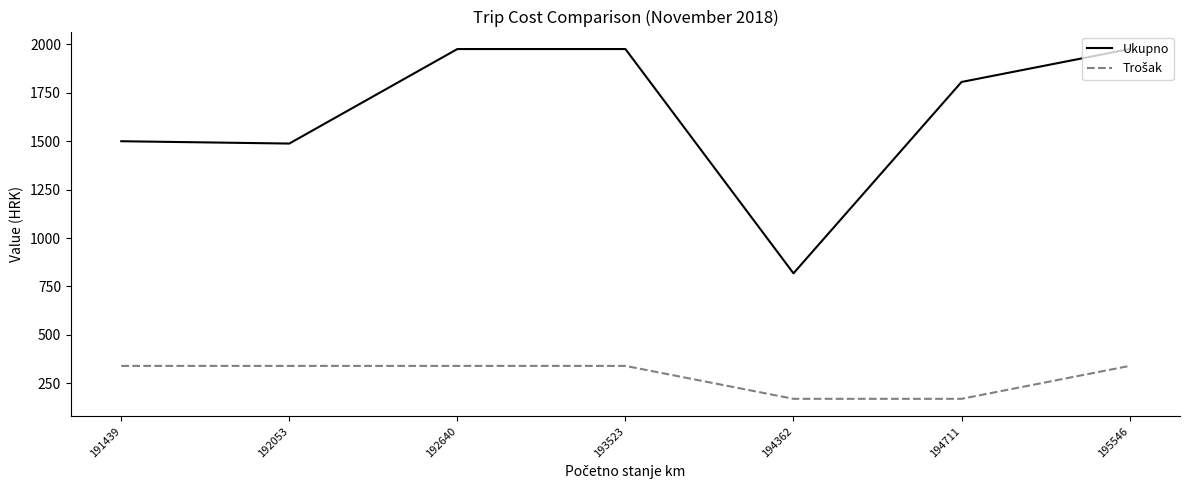

True or false: Ukupno has a value of 1500 at 191439.

True